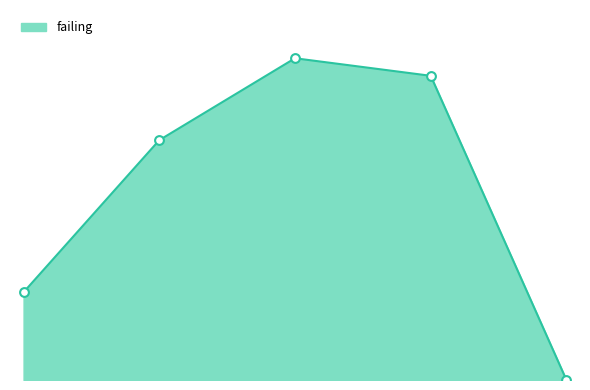

How many lines are shown in the chart?

1